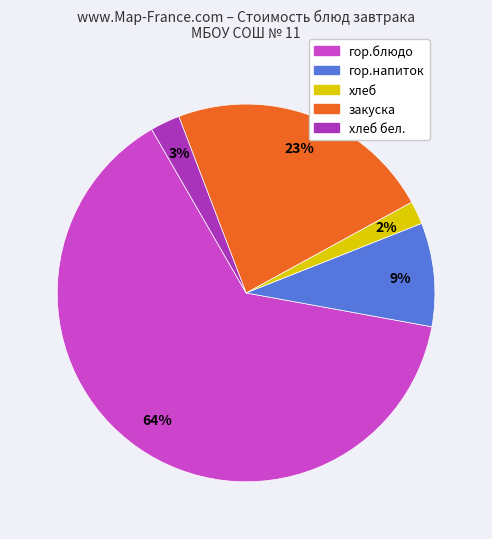

To the nearest percent, what portion does хлеб represent?

2%